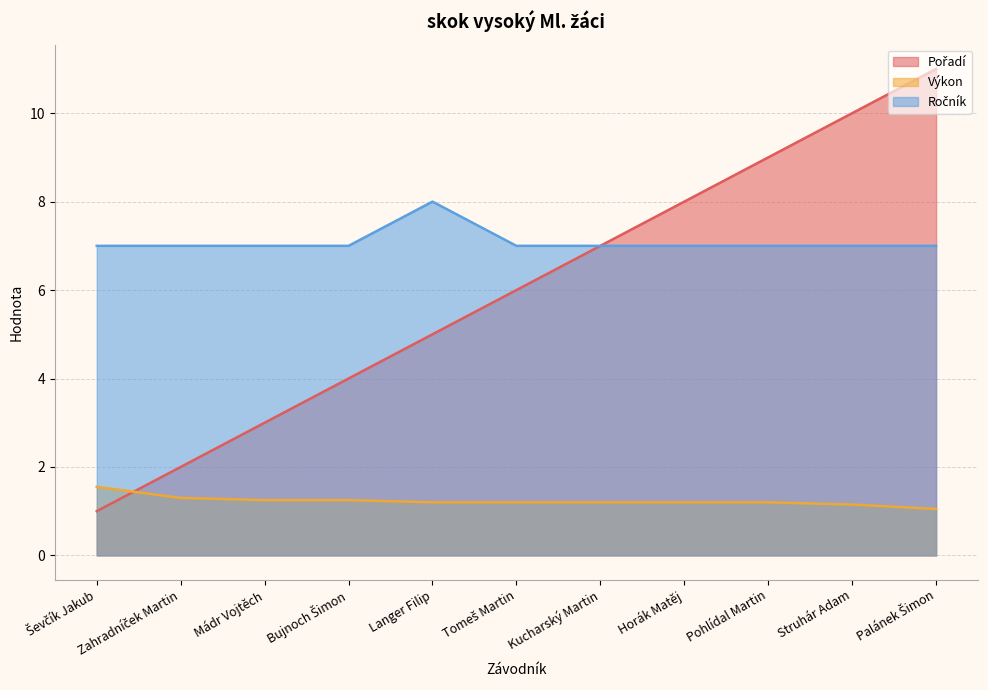

Is it true that Ročník equals 11.3 at Palánek Šimon?

False